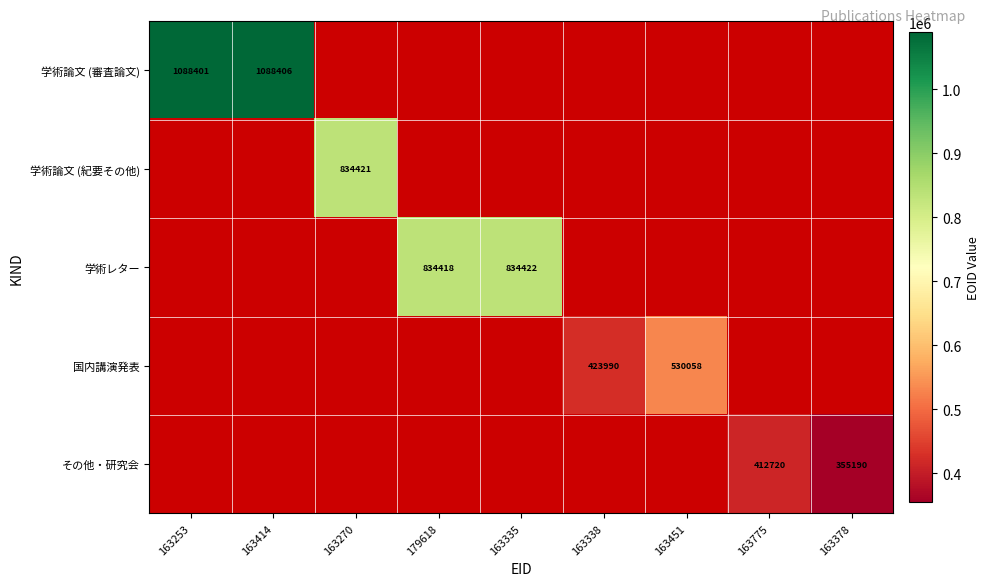

True or false: 学術レター has a value of 834418 at 179618.

True